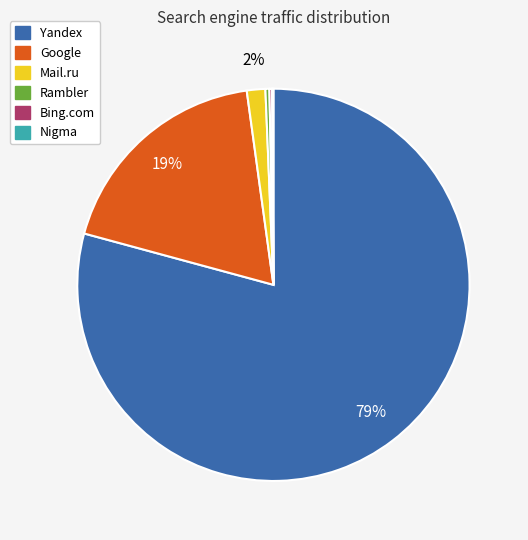

Does any single category account for the majority?

Yes